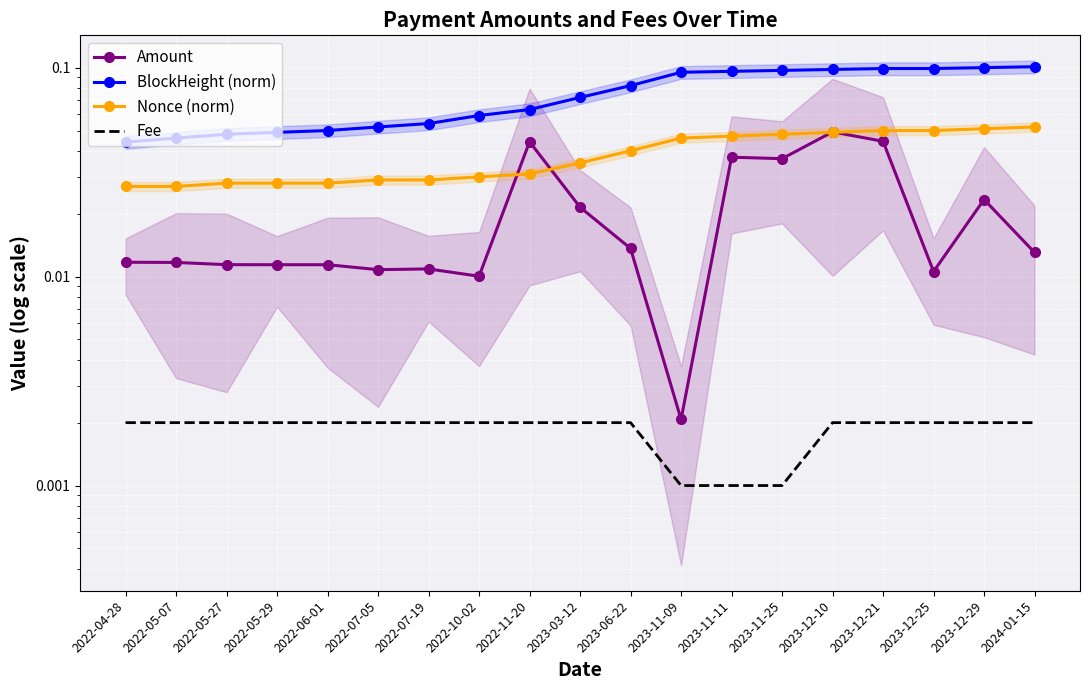

Reading right to left, what are all the values shown in this chart?

Amount: 0.0	0.0	0.0	0.0	0.0	0.0	0.0	0.0	0.0	0.0	0.0	0.0	0.0	0.0	0.0	0.0	0.0	0.0	0.0
BlockHeight (norm): 0.1	0.1	0.1	0.1	0.1	0.1	0.1	0.1	0.1	0.1	0.1	0.1	0.1	0.1	0.1	0.0	0.0	0.0	0.0
Nonce (norm): 0.1	0.1	0.1	0.1	0.0	0.0	0.0	0.0	0.0	0.0	0.0	0.0	0.0	0.0	0.0	0.0	0.0	0.0	0.0
Fee: 0.0	0.0	0.0	0.0	0.0	0.0	0.0	0.0	0.0	0.0	0.0	0.0	0.0	0.0	0.0	0.0	0.0	0.0	0.0